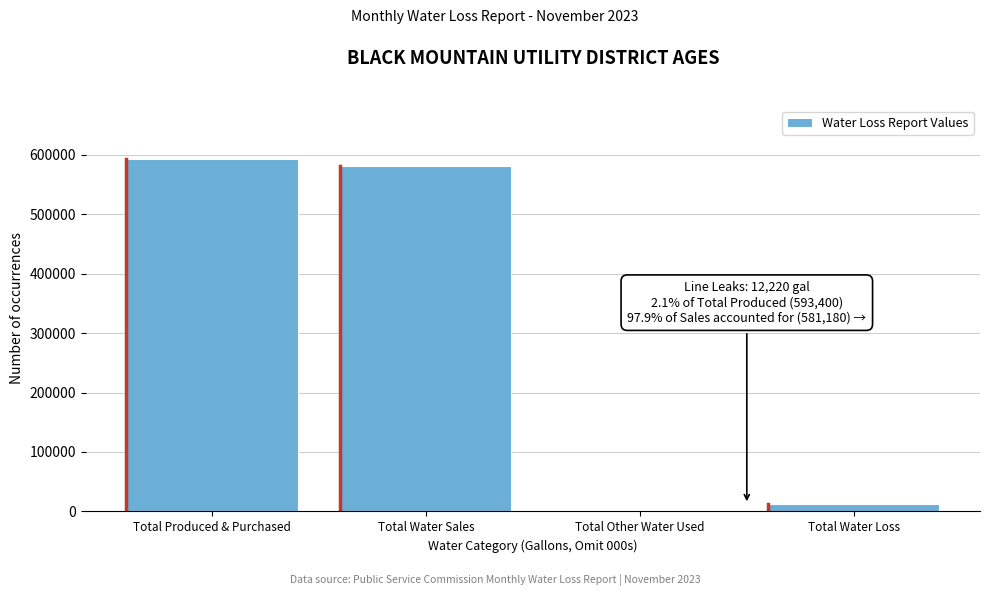

Reading right to left, list all the values displayed in this chart.

Total Water Loss=12220	Total Other Water Used=0	Total Water Sales=581180	Total Produced & Purchased=593400